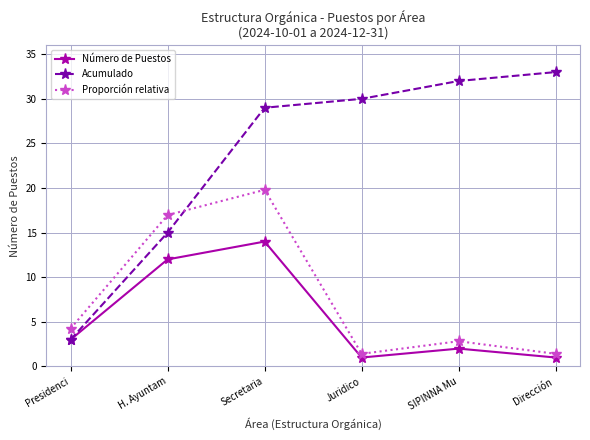

What is the minimum value for Acumulado?

3.0